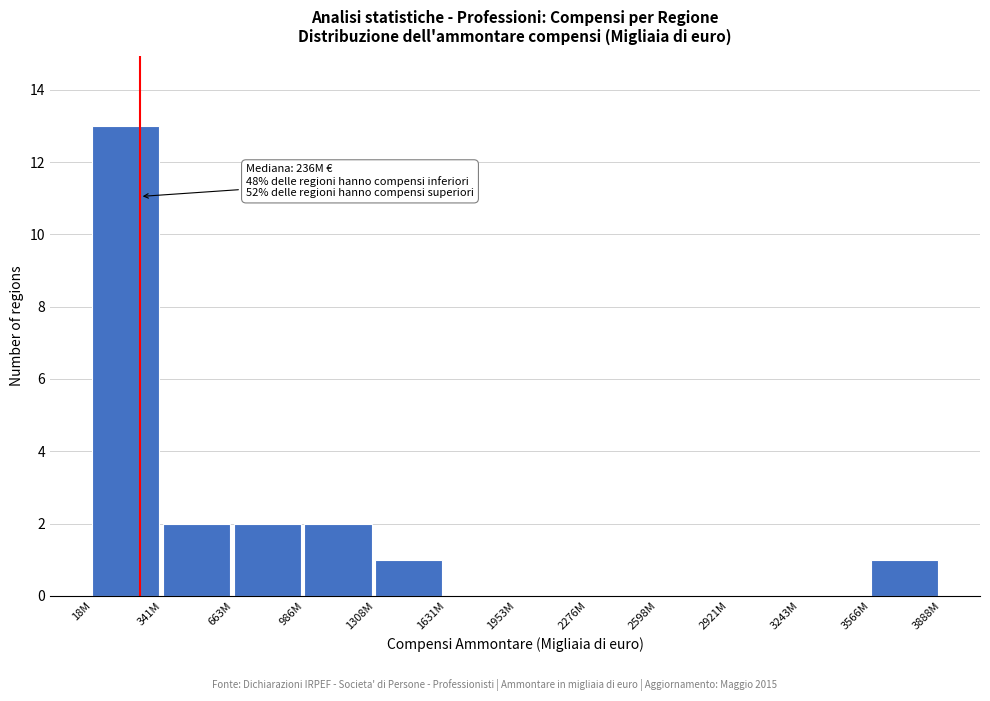

Reading left to right, extract all data points from this chart.

18M=13	341M=2	663M=2	986M=2	1308M=1	1631M=0	1953M=0	2276M=0	2598M=0	2921M=0	3243M=0	3566M=1